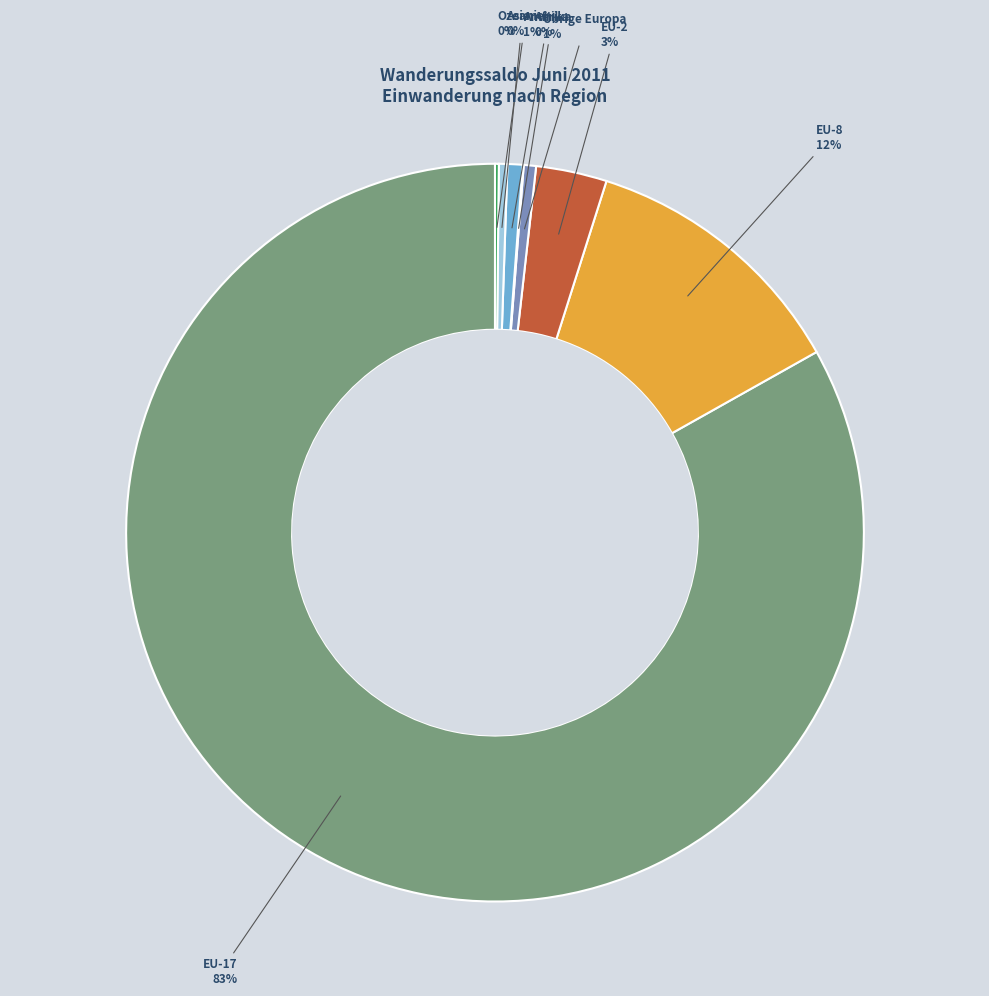

Which has a higher value, Amerika or EU-2?

EU-2